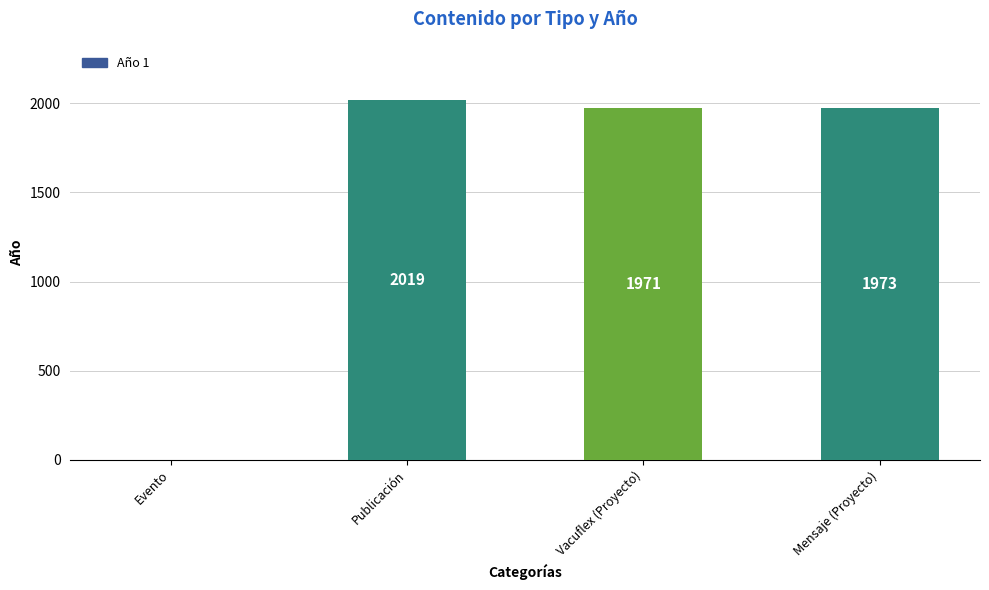

Between Vacuflex (Proyecto) and Publicación, which is larger?

Publicación